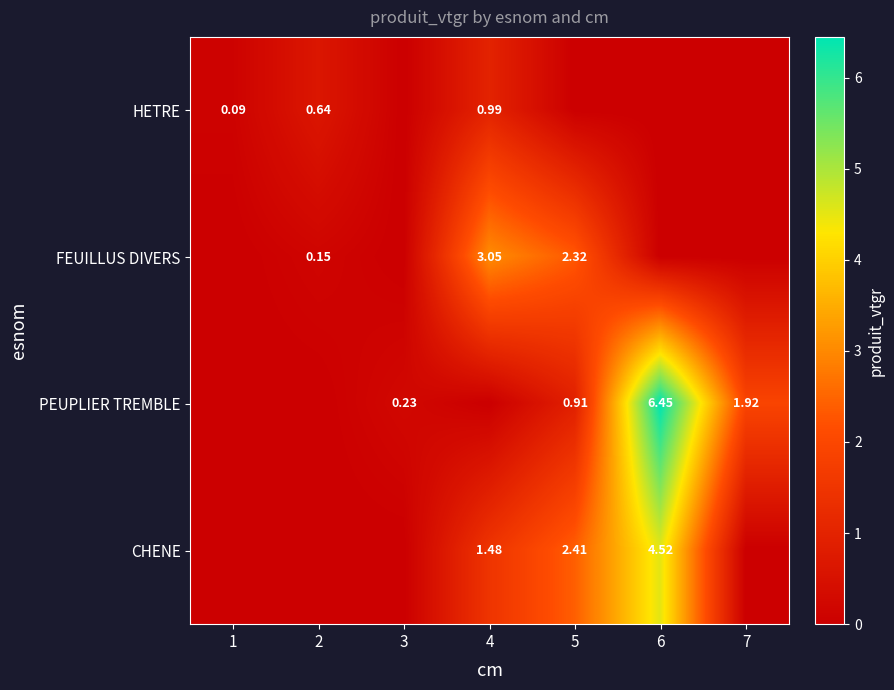

Is the value of CHENE at 6 greater than the value of HETRE at 2?

Yes